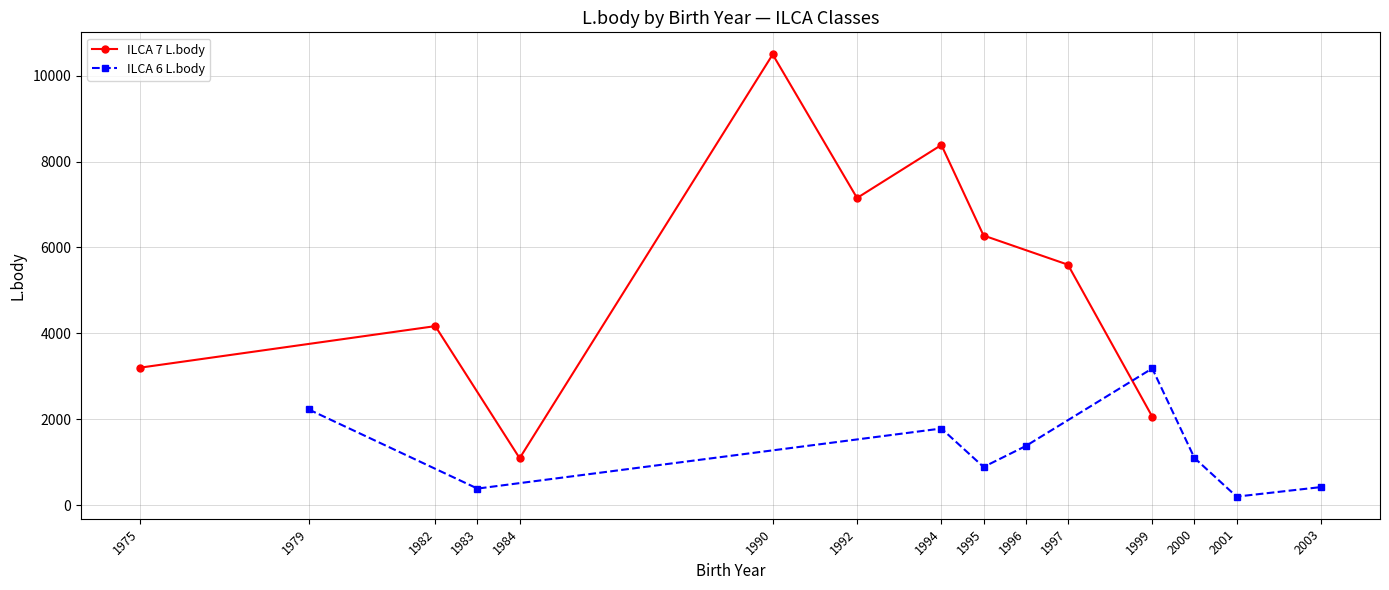

At which category does ILCA 7 L.body reach its first local peak?

1982